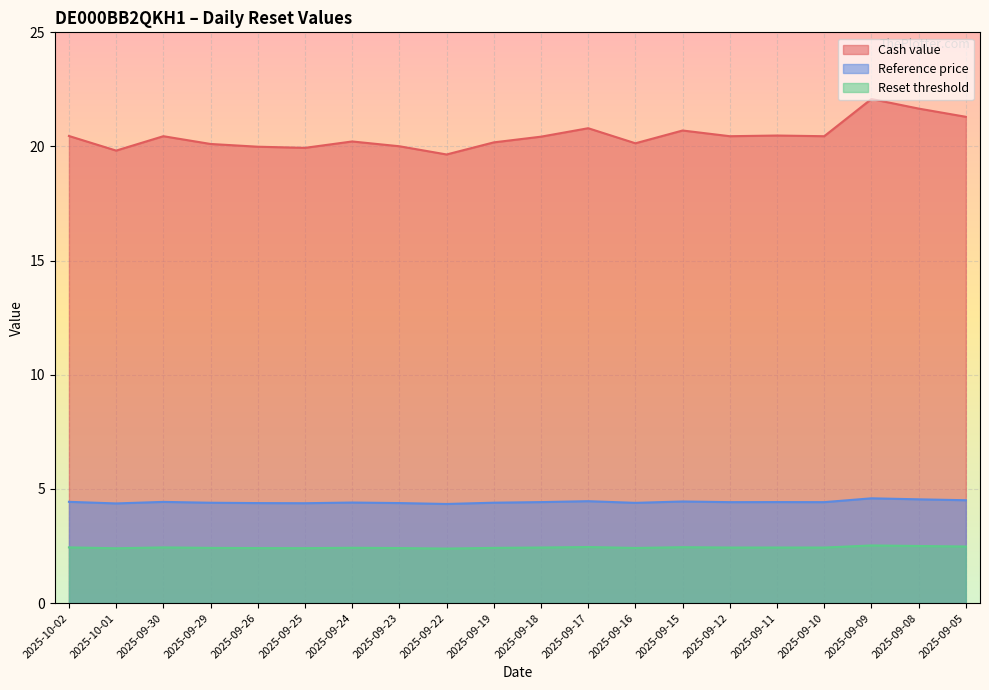

Reading right to left, extract all data points from this chart.

Cash value: 21.3	21.7	22.1	20.4	20.5	20.4	20.7	20.1	20.8	20.4	20.2	19.6	20.0	20.2	19.9	20.0	20.1	20.4	19.8	20.5
Reference price: 4.5	4.5	4.6	4.4	4.4	4.4	4.5	4.4	4.5	4.4	4.4	4.3	4.4	4.4	4.4	4.4	4.4	4.4	4.4	4.4
Reset threshold: 2.5	2.5	2.5	2.4	2.4	2.4	2.4	2.4	2.5	2.4	2.4	2.4	2.4	2.4	2.4	2.4	2.4	2.4	2.4	2.4